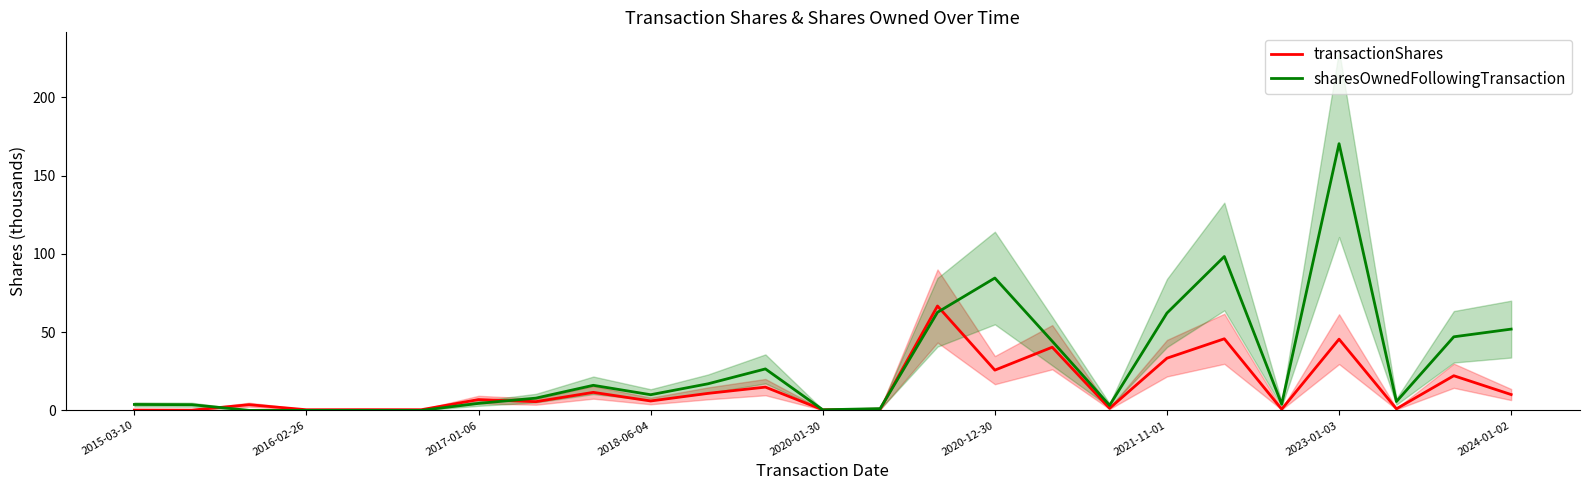

Does the chart have visible grid lines?

No